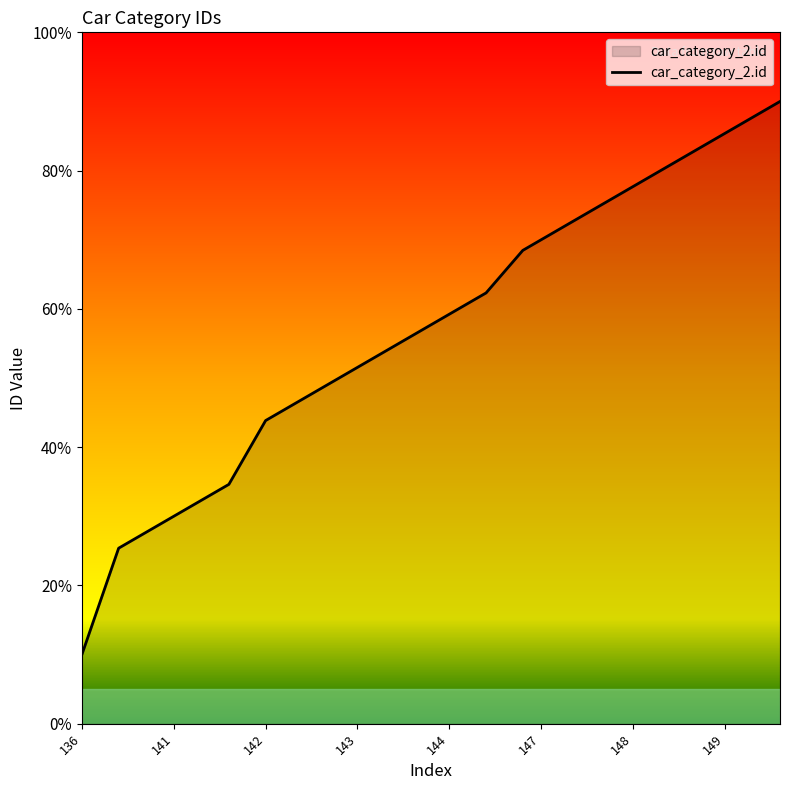

What is the greatest value displayed?

90.0